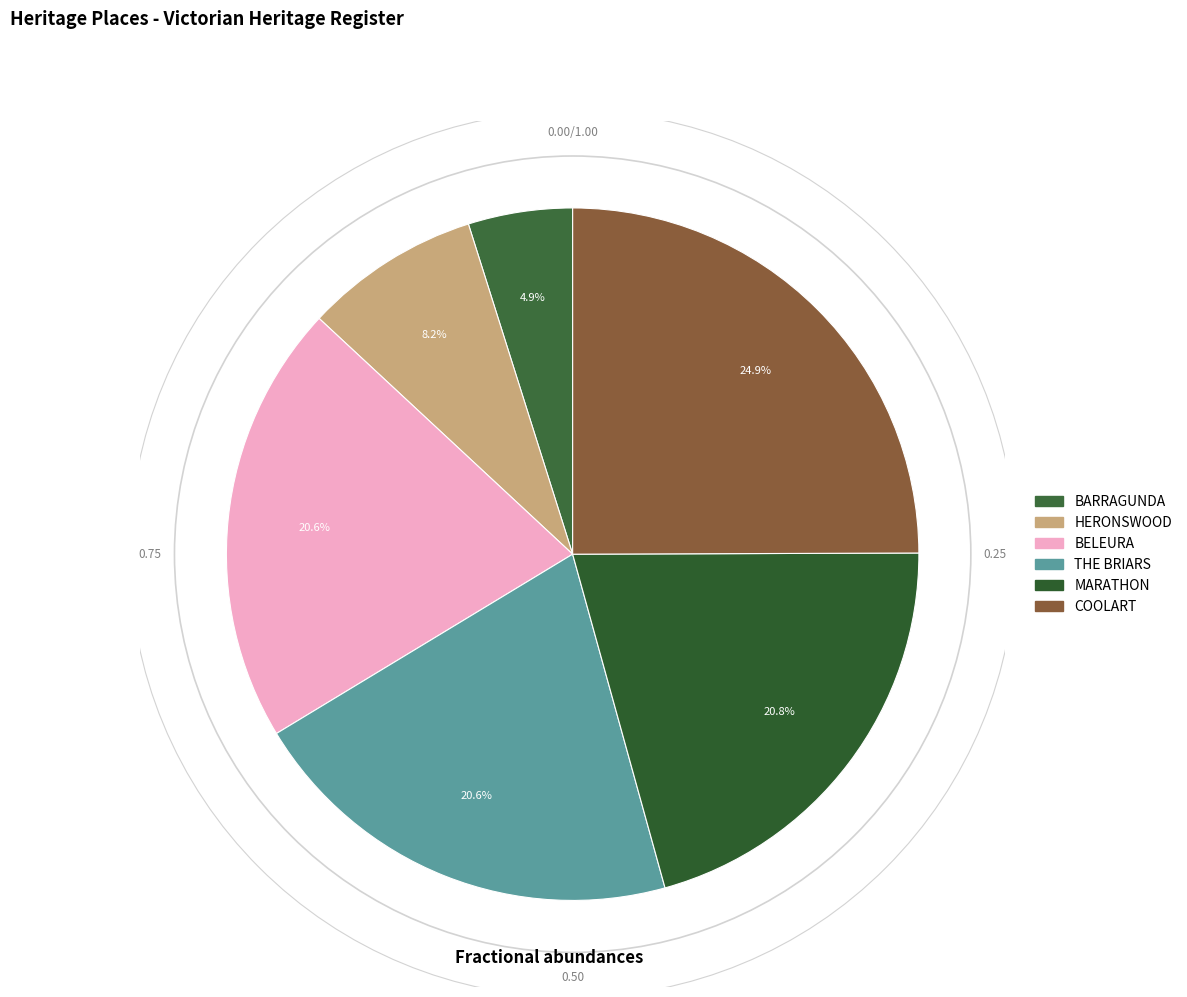

Rank the categories by value from lowest to highest.

BARRAGUNDA, HERONSWOOD, BELEURA, THE BRIARS, MARATHON, COOLART